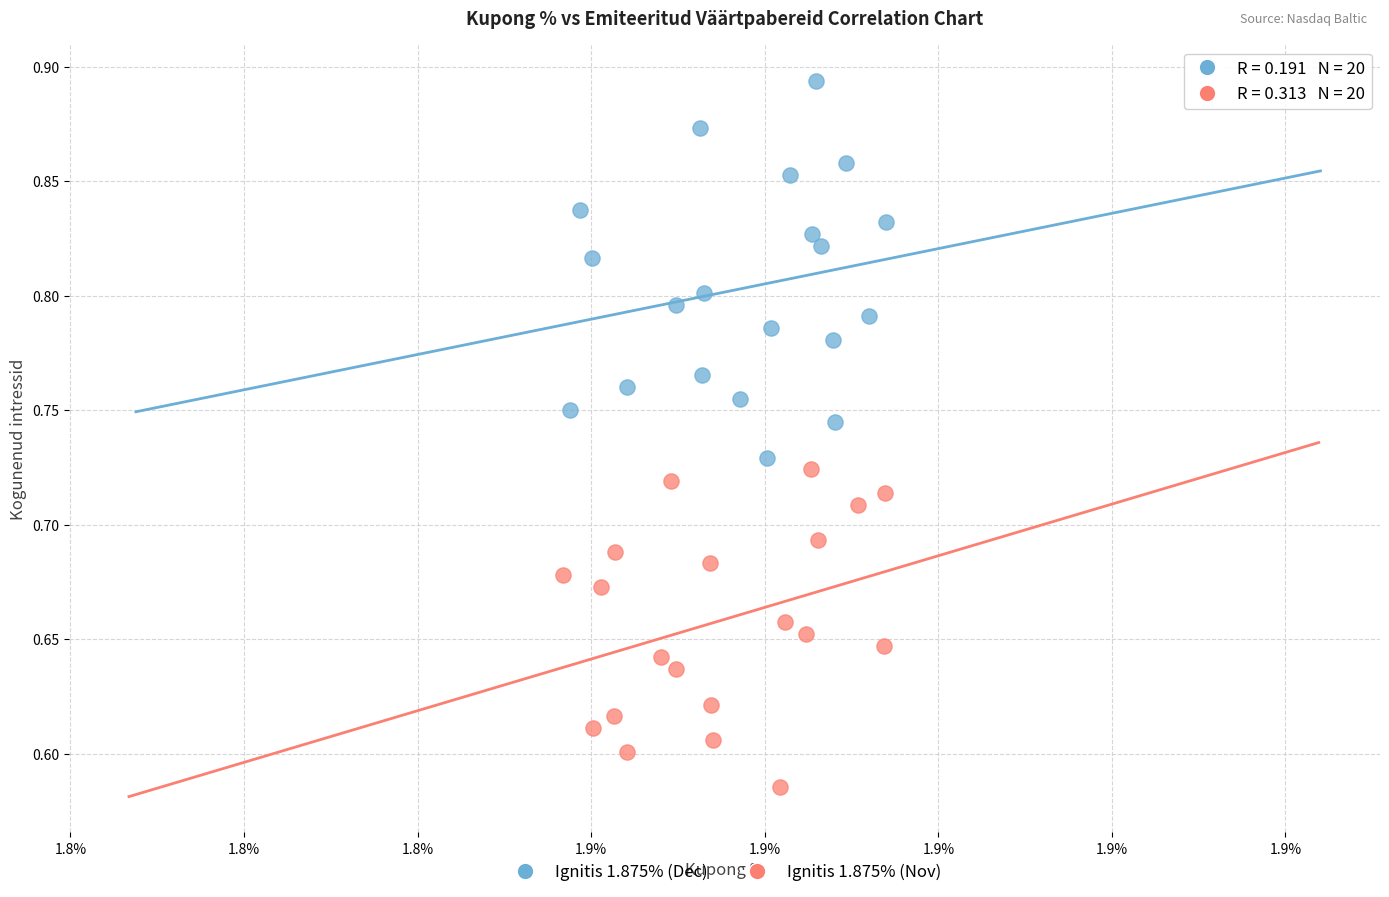

What are all the series names shown in the legend?

Ignitis 1.875% (Dec), Ignitis 1.875% (Nov)